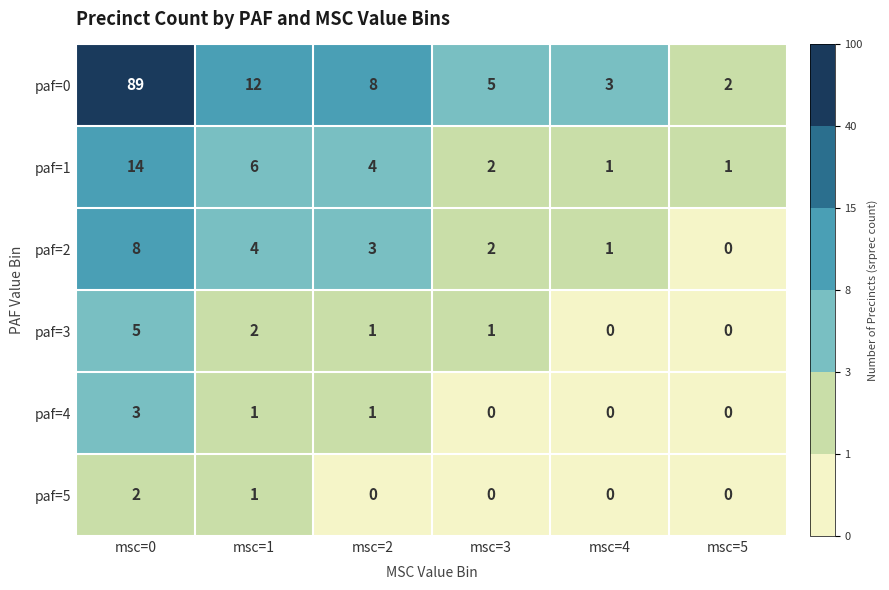

What is the sum of the paf=0 values at msc=5 and msc=4?

5